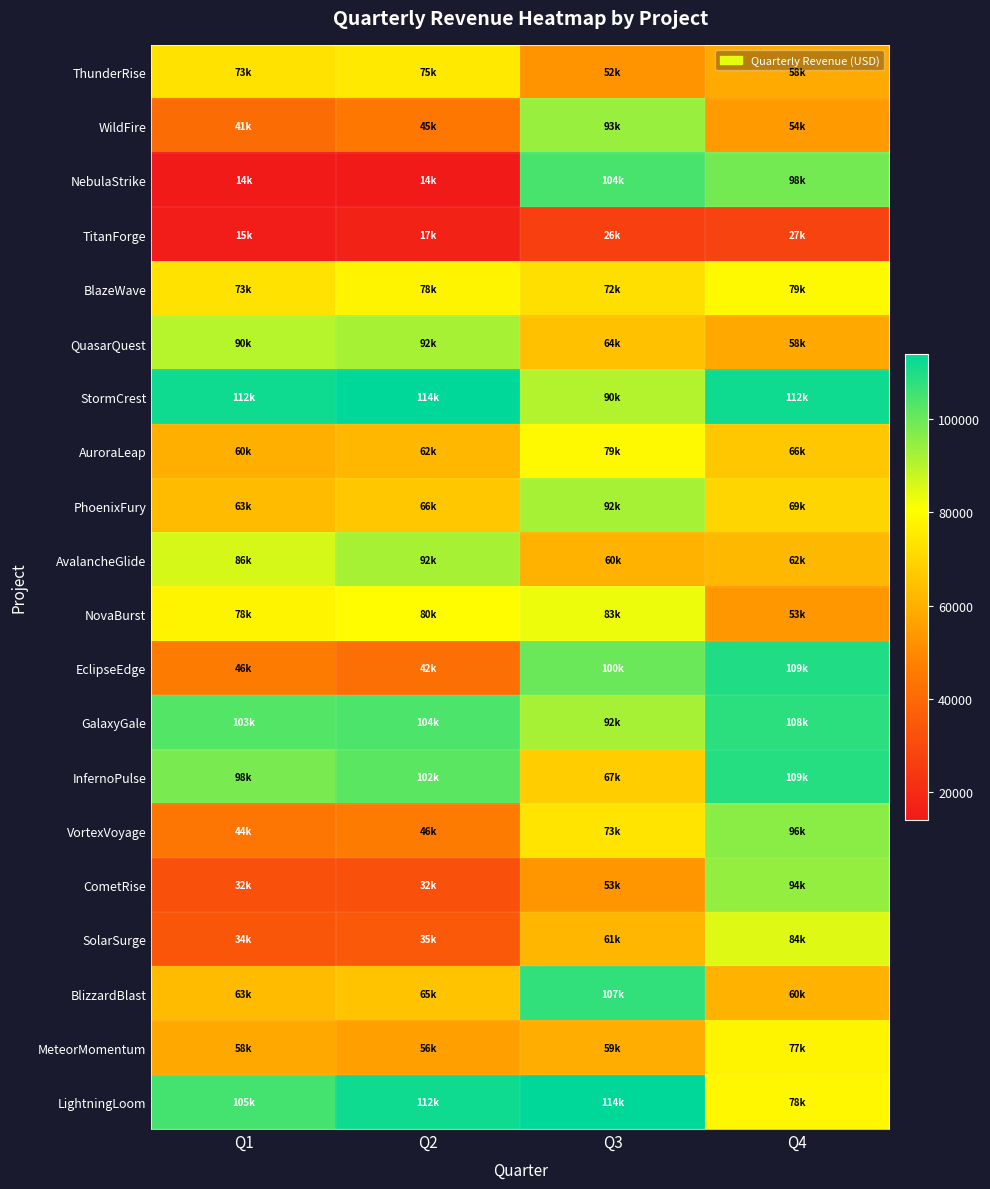

At which category does the chart reach its minimum across all series?

Q1